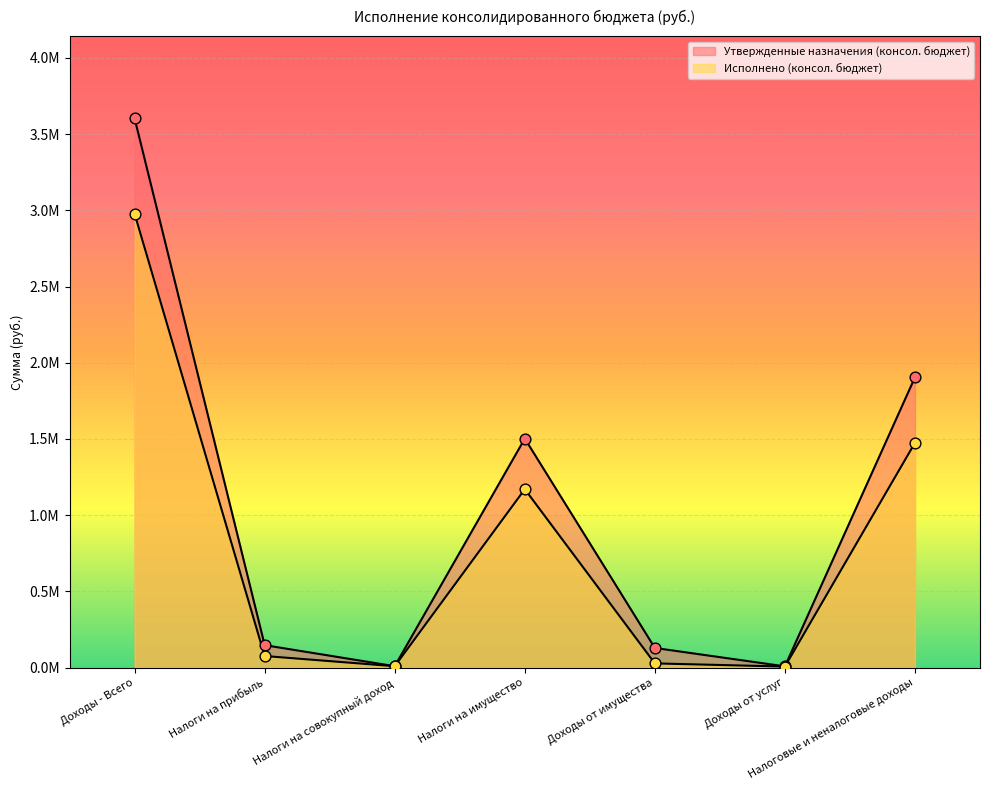

Is the value of Утвержденные назначения (консол. бюджет) at Налоги на прибыль greater than the value of Исполнено (консол. бюджет) at Доходы - Всего?

No